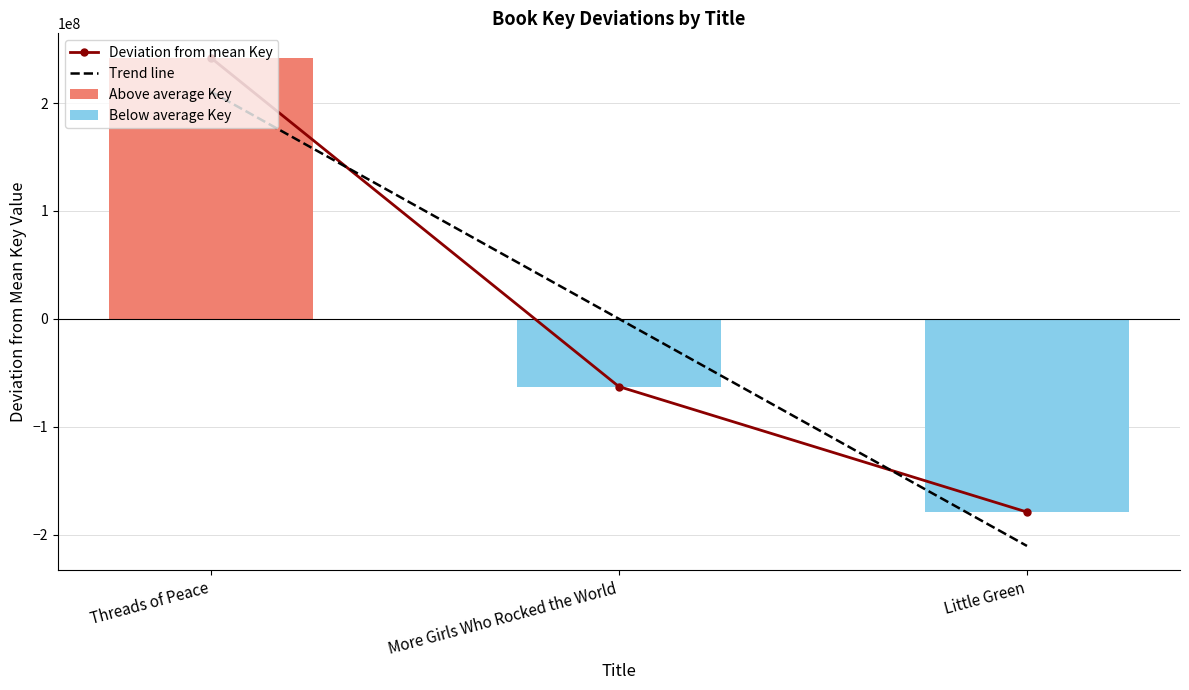

The value of Deviation from mean Key at Little Green is -179129395.0. True or false?

True